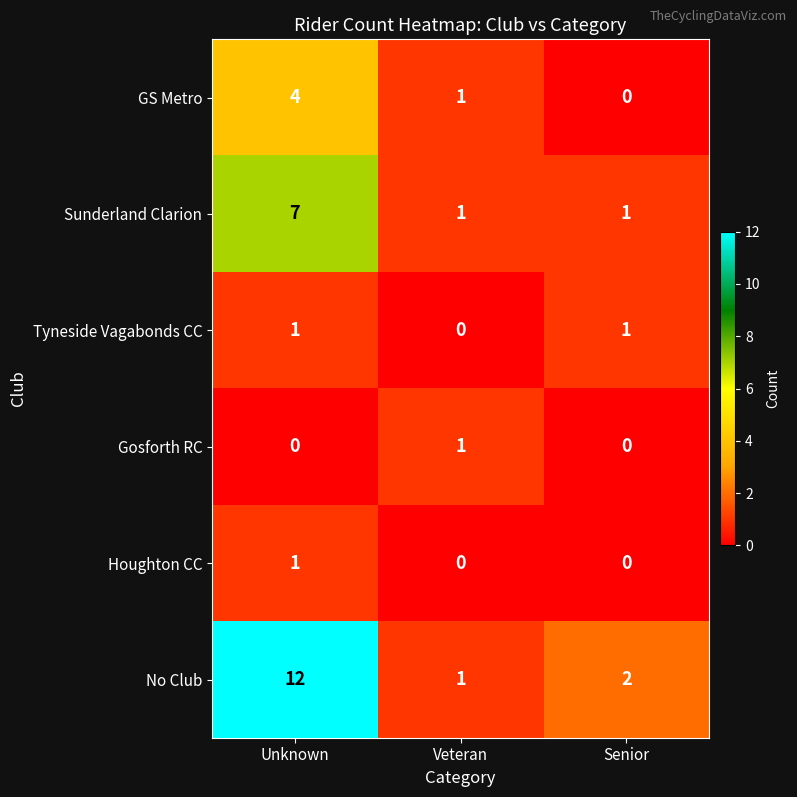

What is the difference between the highest and lowest values at Veteran?

1